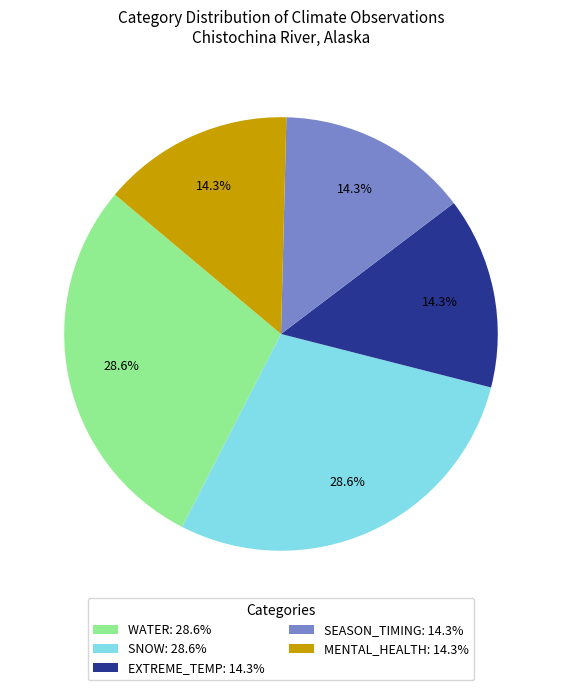

How many slices are in this pie chart?

5